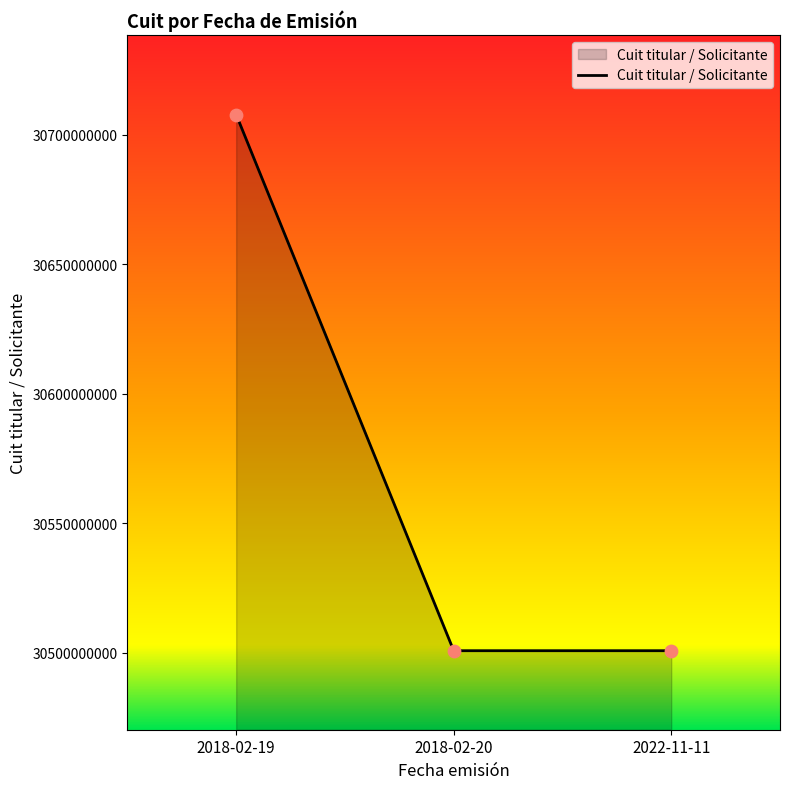

What is the change in value from 2018-02-19 to 2022-11-11?

-206972857